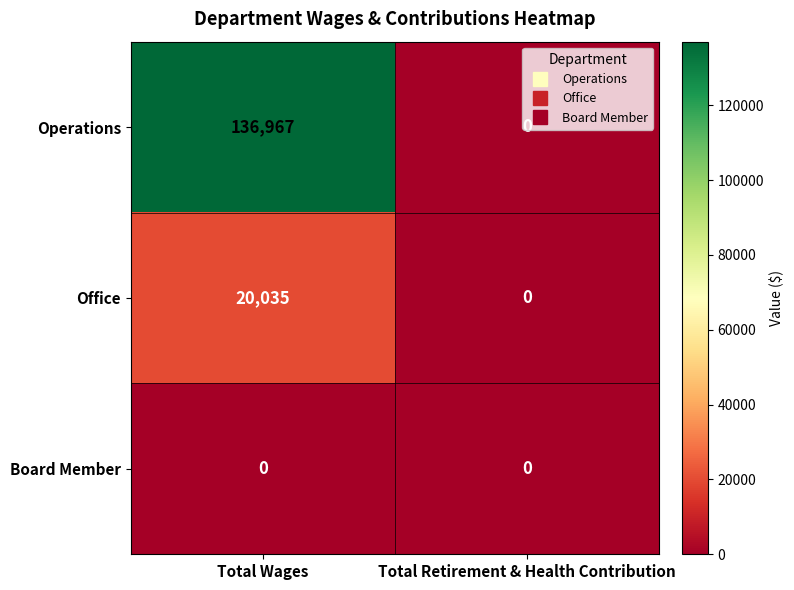

What is the difference between the maximum and minimum values in the Operations series?

136967